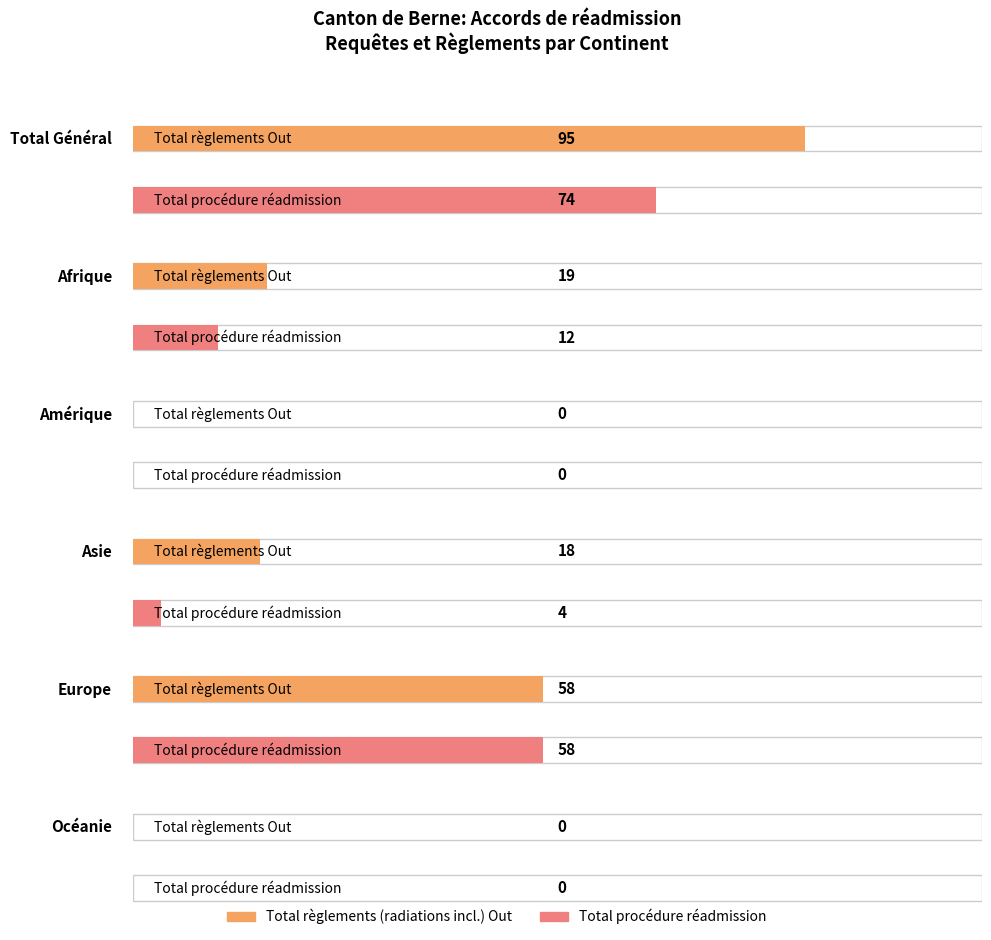

What is the label of the 3rd bar from the right?

Asie